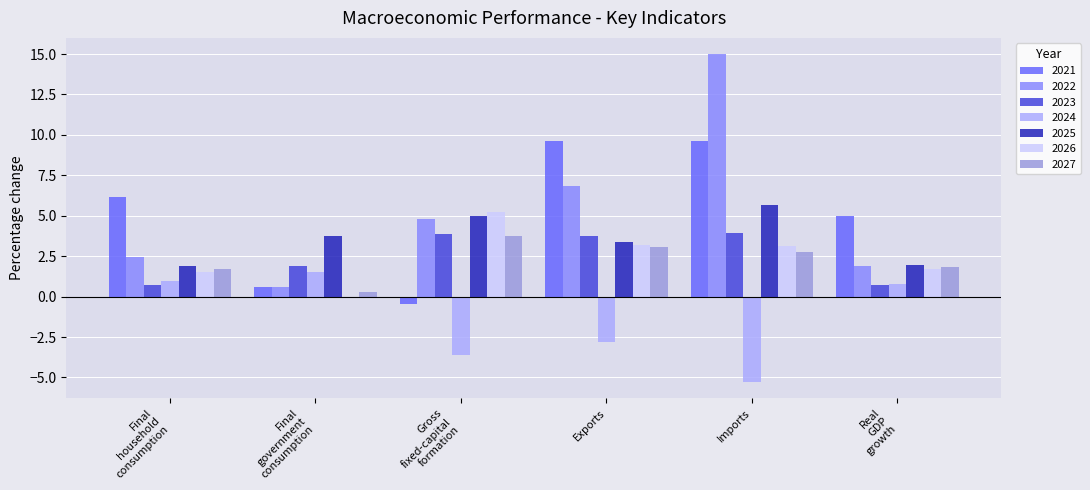

What is the smallest value displayed?

-5.3